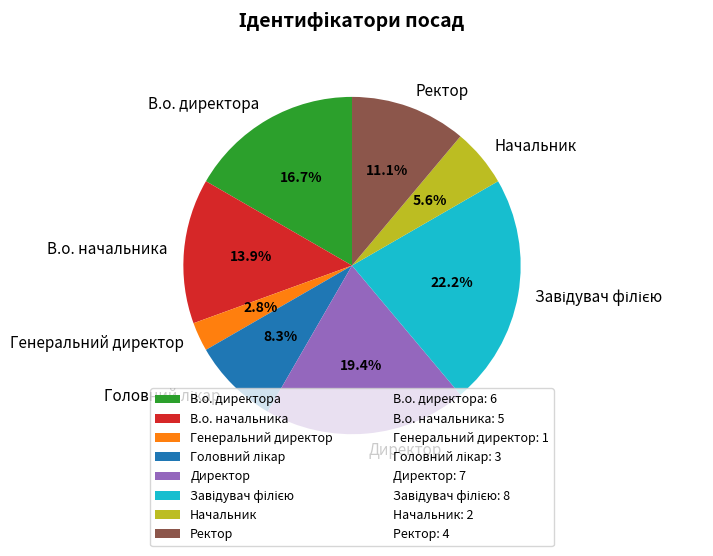

Which slice is the smallest?

Генеральний директор